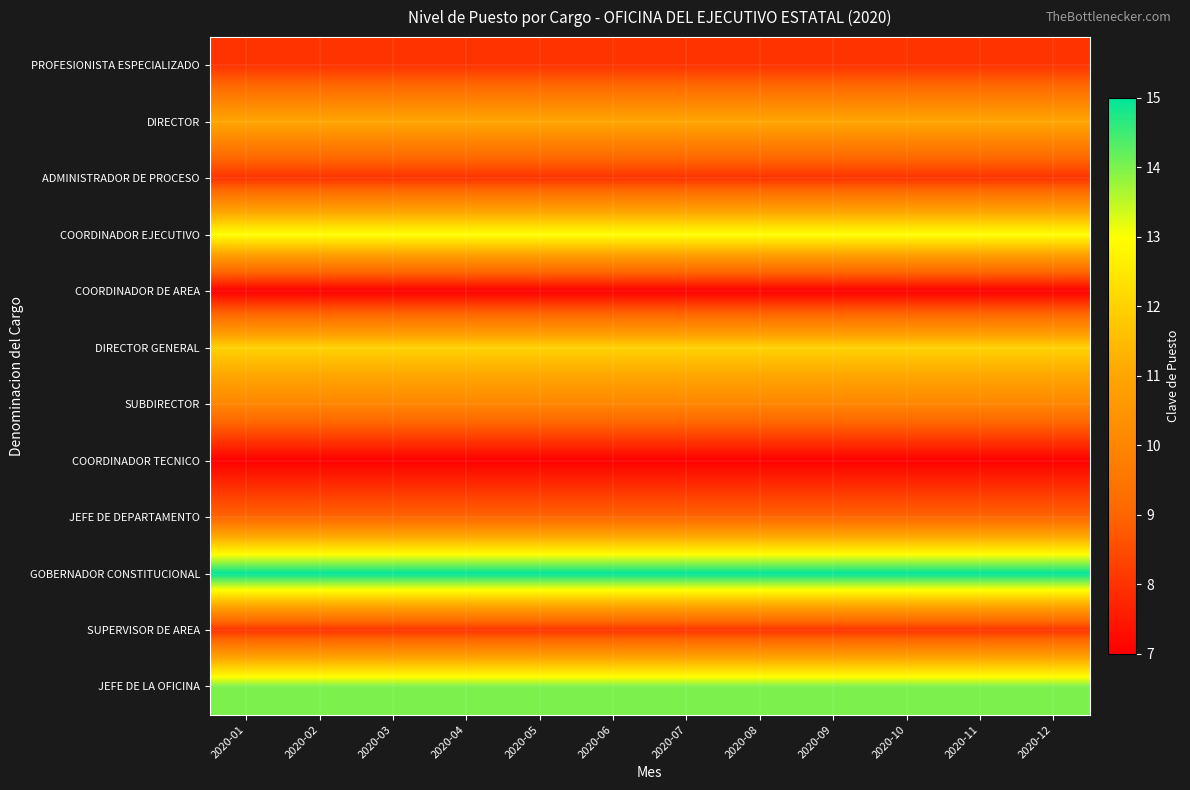

Which series has the largest range (max minus min)?

PROFESIONISTA ESPECIALIZADO